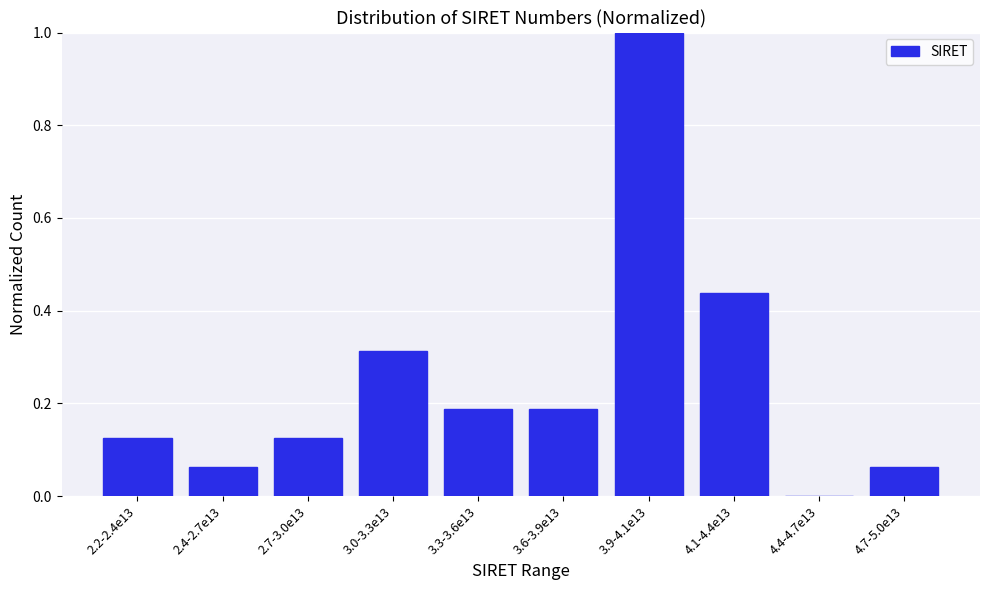

What is the maximum value shown in the chart?

1.0